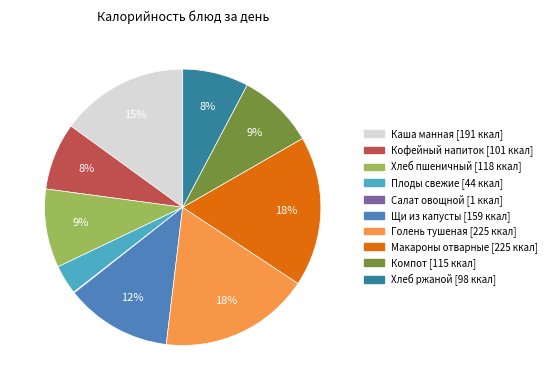

Is there a majority slice in this chart?

No